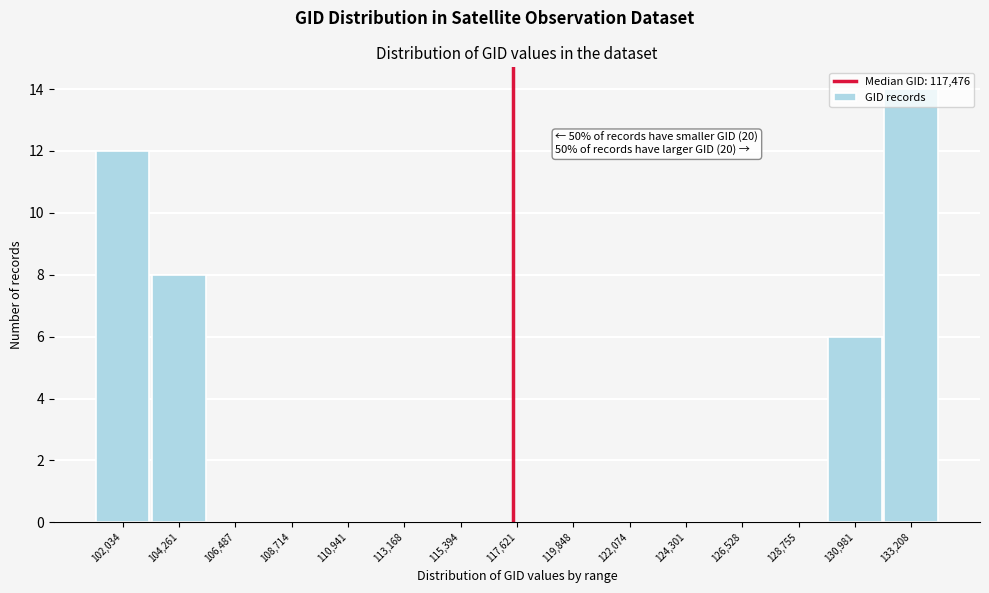

Over which range of the x-axis is the bar tallest?

132000 to 134500